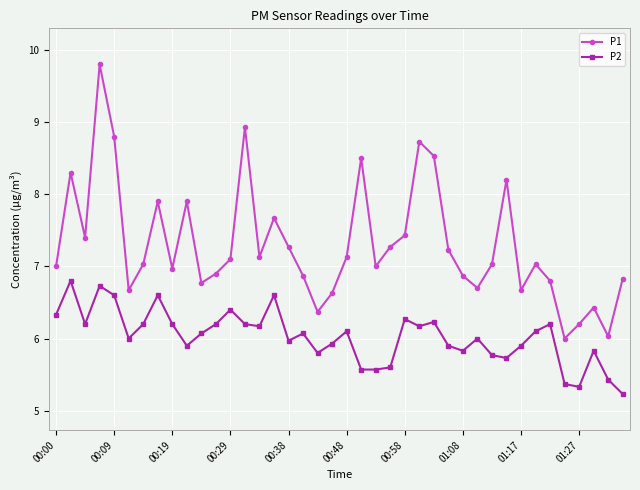

What is the minimum value for P1?

6.0